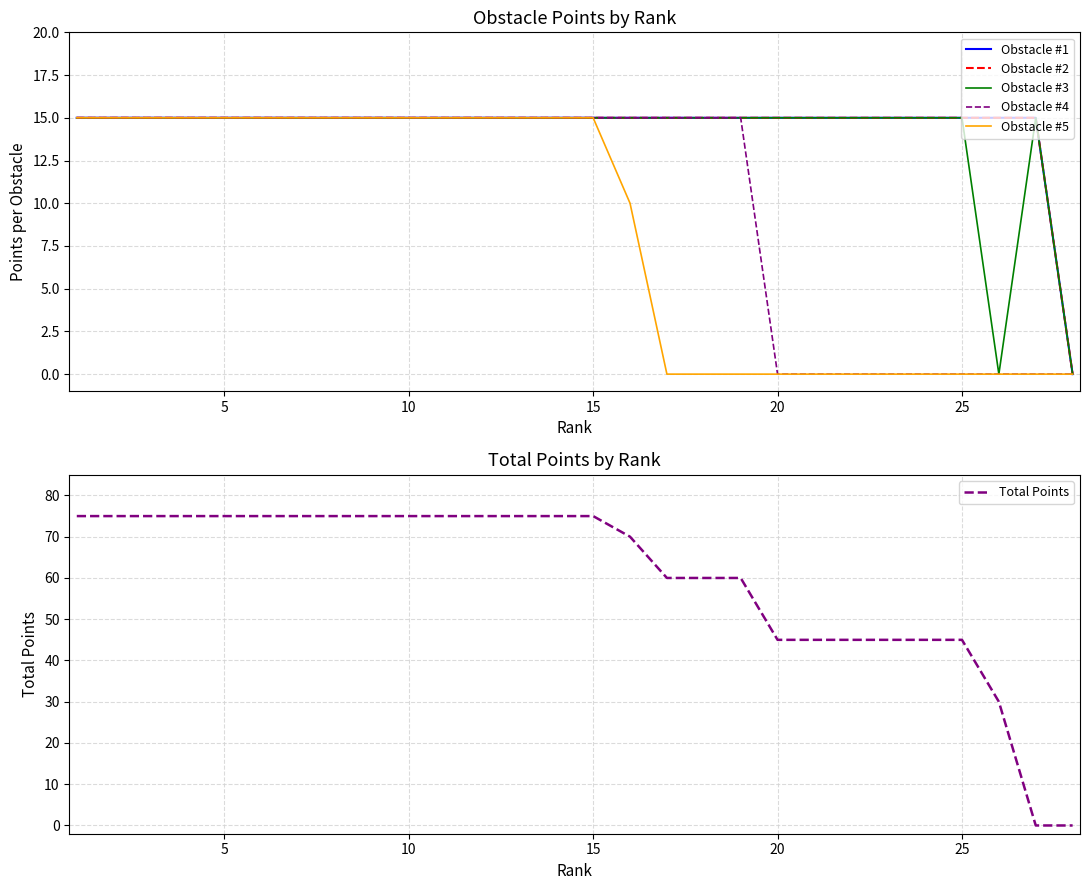

What is the highest value of the Total Points series?

75